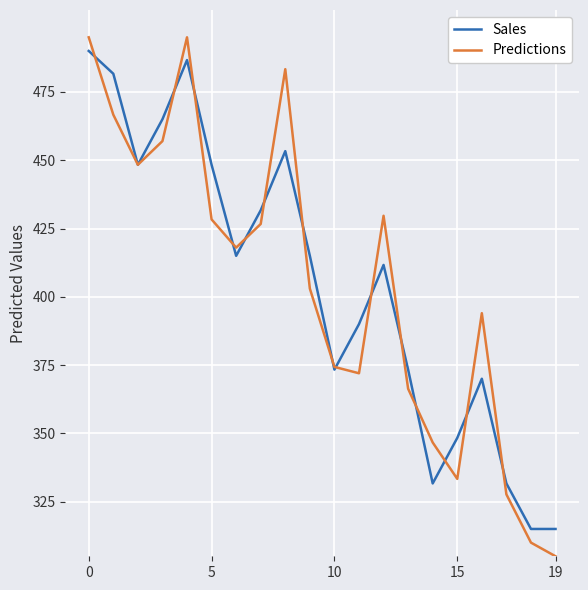

What is the sum of all Predictions values?

8080.3